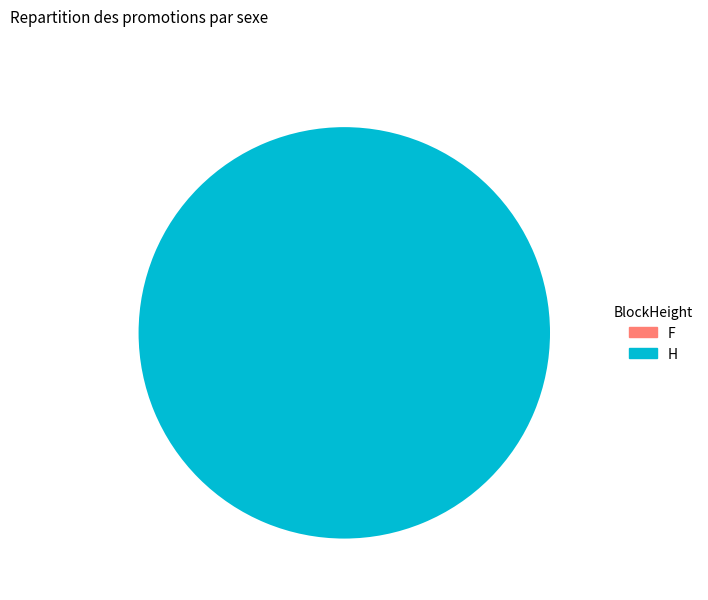

How many segments does this pie chart have?

2